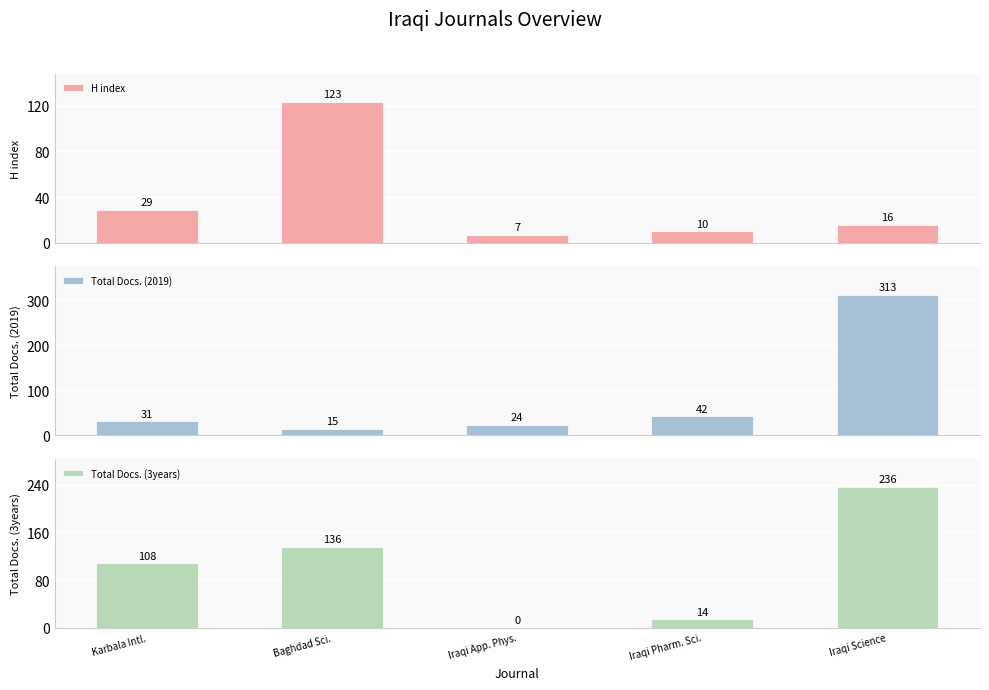

Rank the categories by Total Docs. (3years) value from lowest to highest.

Iraqi App. Phys., Iraqi Pharm. Sci., Karbala Intl., Baghdad Sci., Iraqi Science